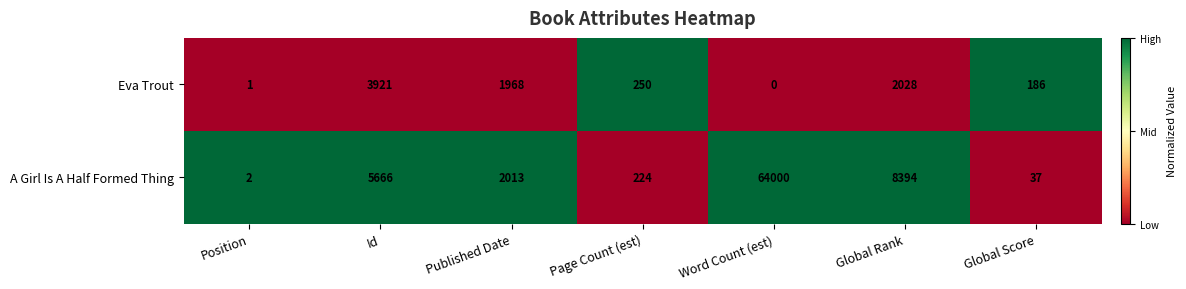

The A Girl Is A Half Formed Thing series shows 64000 at Word Count (est). True or false?

True